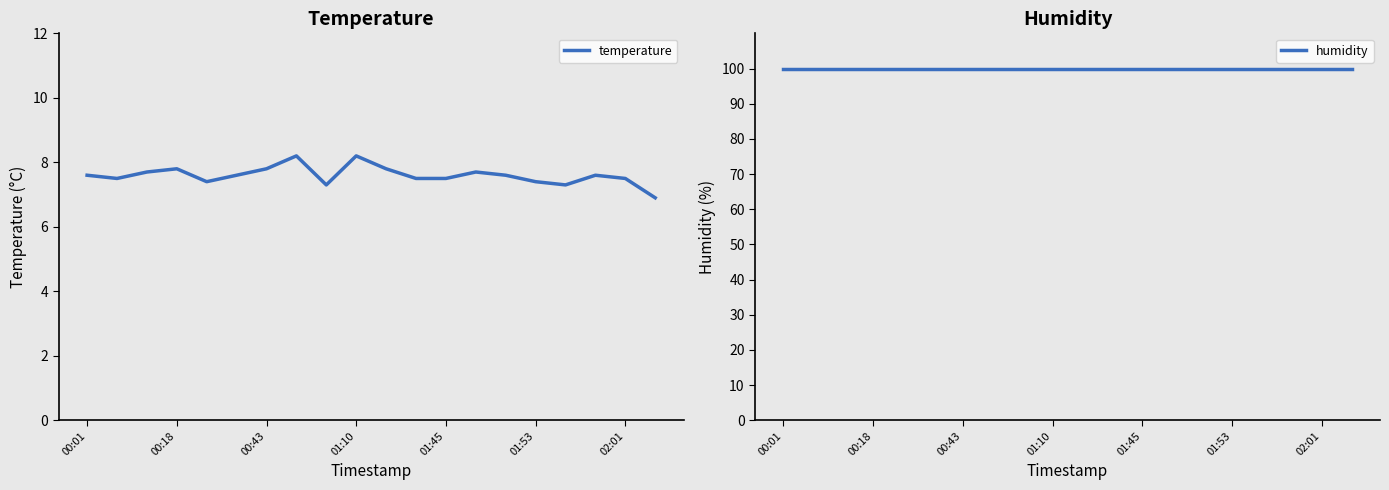

Which series has the widest spread of values?

temperature